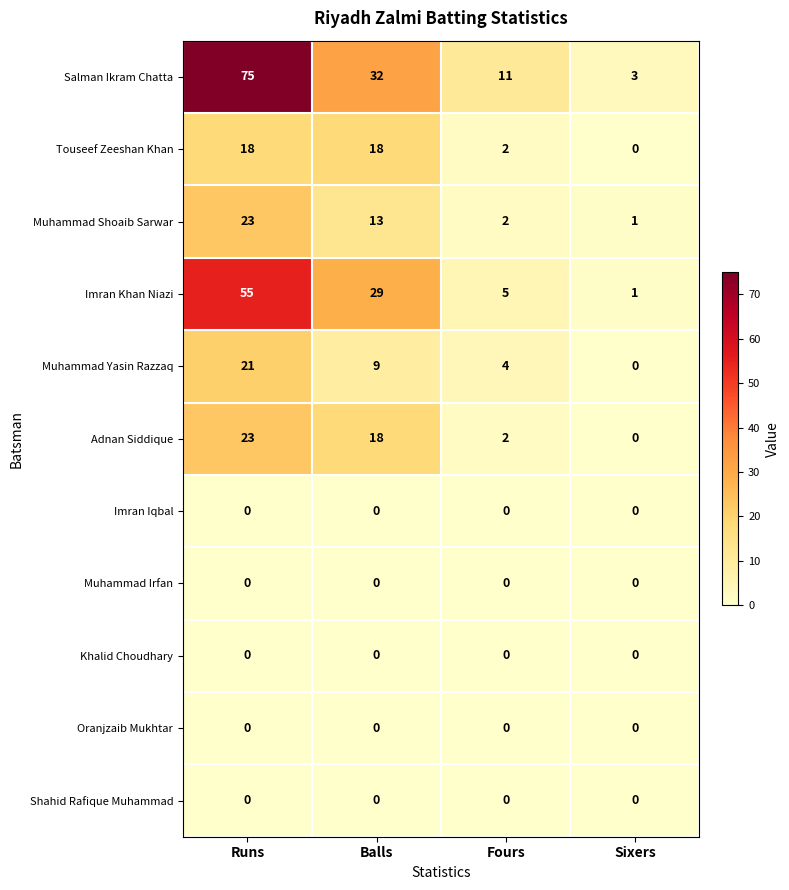

Which series has the largest total across all categories?

Salman Ikram Chatta